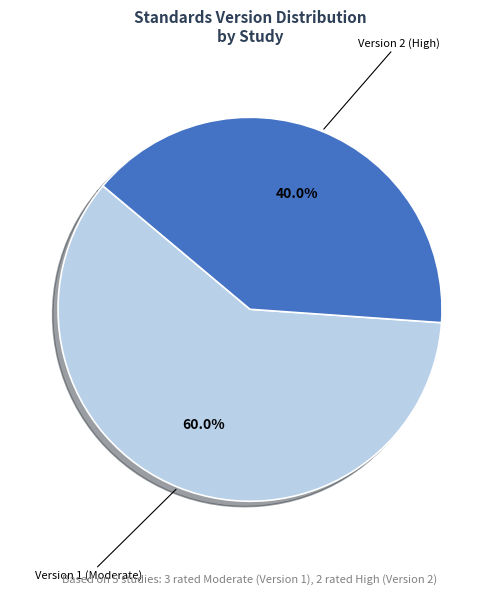

Is WWHV038937 the majority of the pie?

No